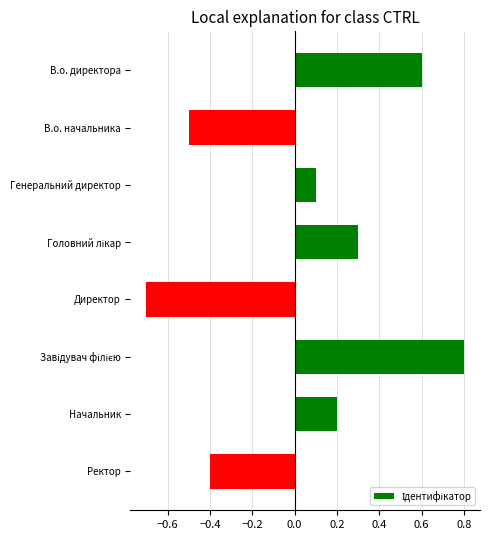

What is the difference between the maximum and minimum values?

1.5